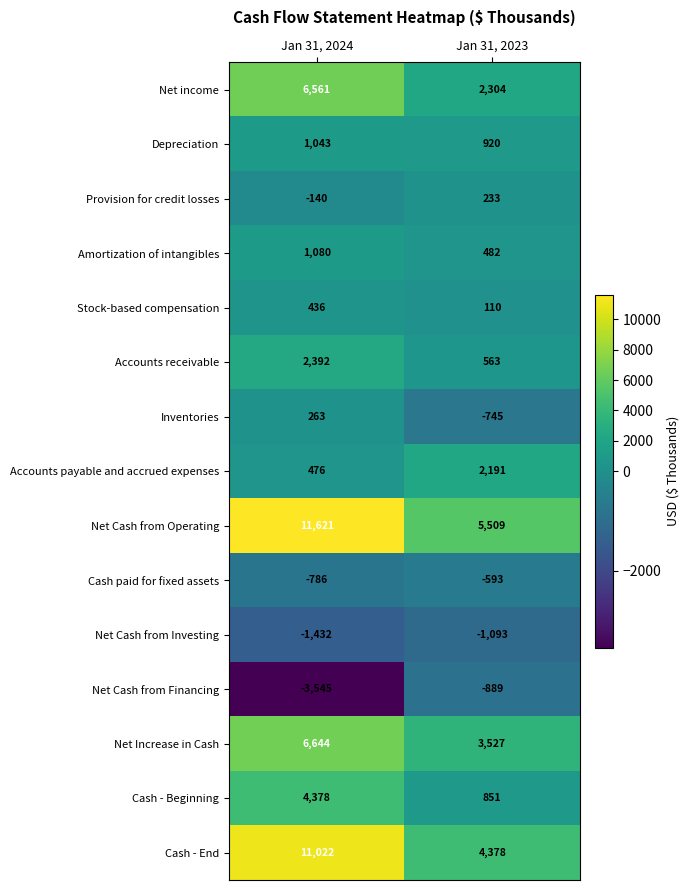

List the series in order of their peak value, highest first.

Net Cash from Operating, Cash - End, Net Increase in Cash, Net income, Cash - Beginning, Accounts receivable, Accounts payable and accrued expenses, Amortization of intangibles, Depreciation, Stock-based compensation, Inventories, Provision for credit losses, Cash paid for fixed assets, Net Cash from Financing, Net Cash from Investing